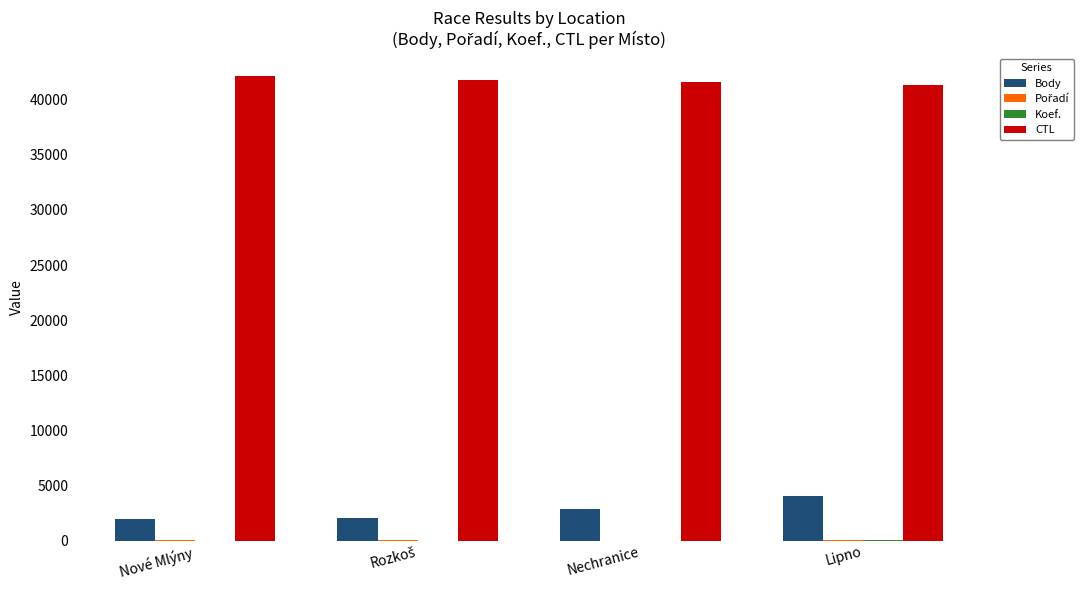

Which series has the largest total across all categories?

CTL